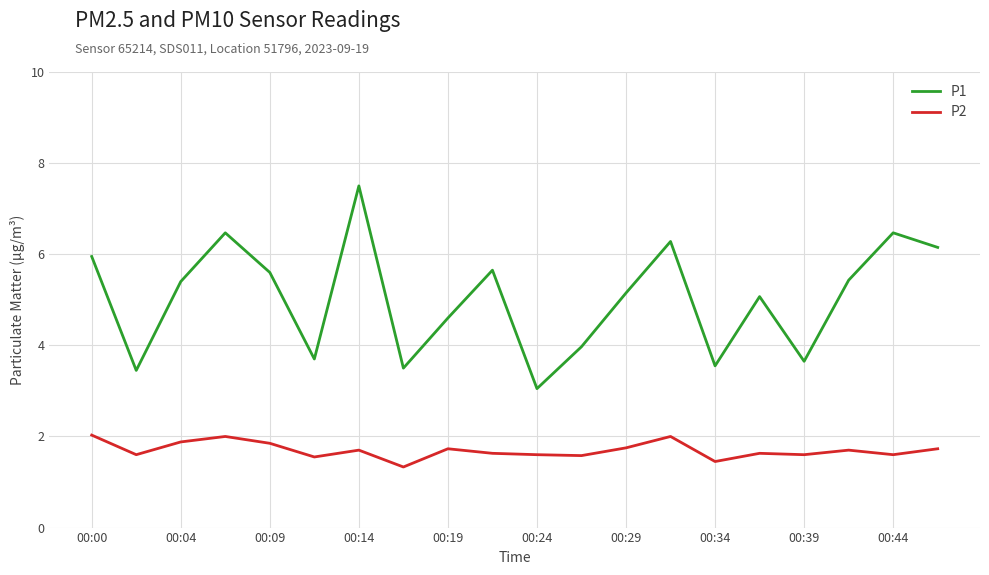

True or false: P2 and P1 intersect in this chart.

False